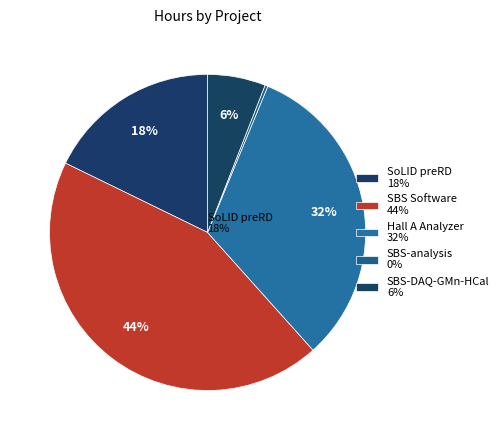

Between SBS Software and SoLID preRD, which is larger?

SBS Software